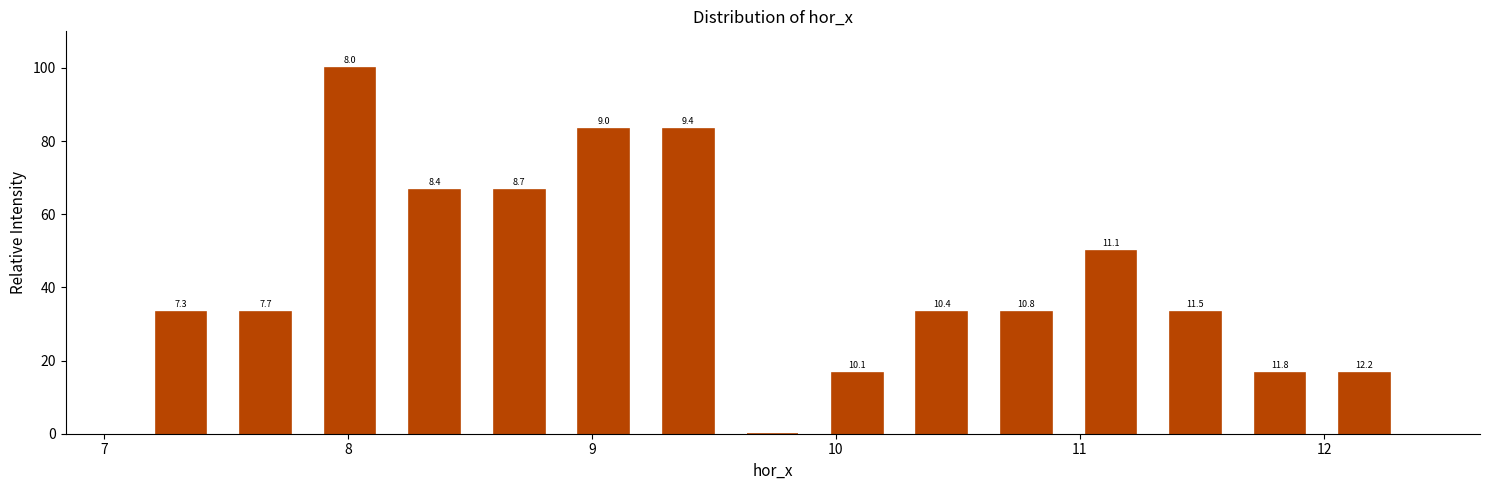

Read against the x-axis, roughly where is the centre of the tallest bar?

8.0